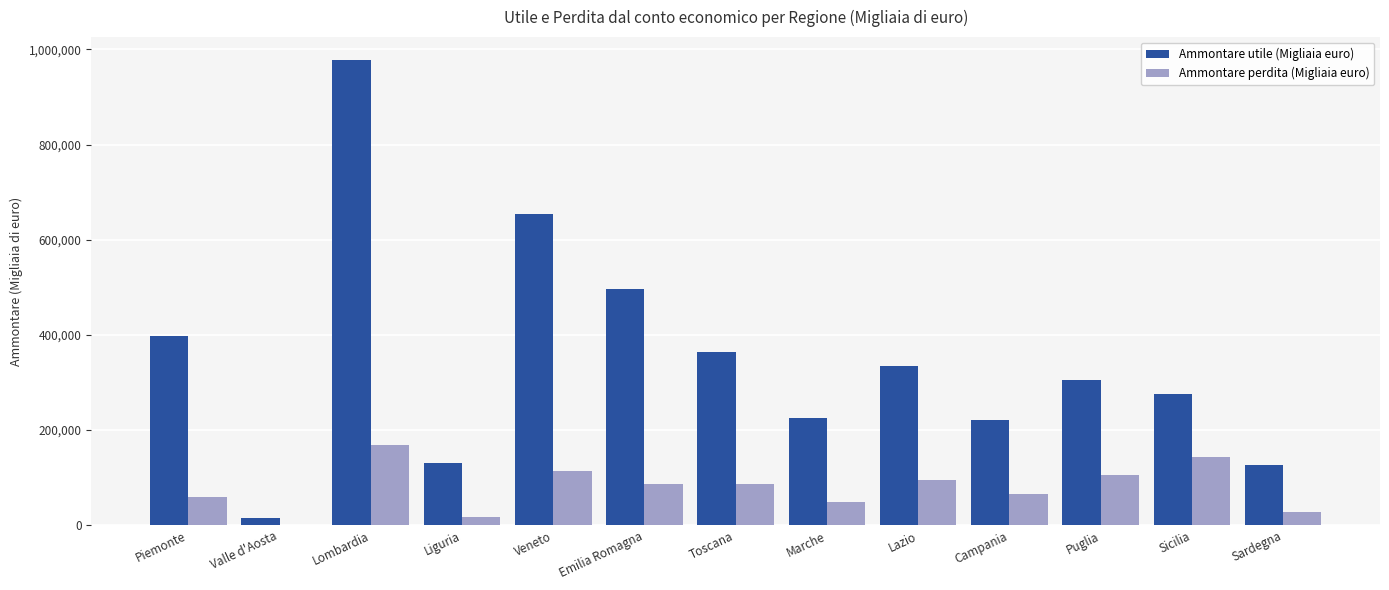

Which series has the largest total across all categories?

Ammontare utile (Migliaia euro)